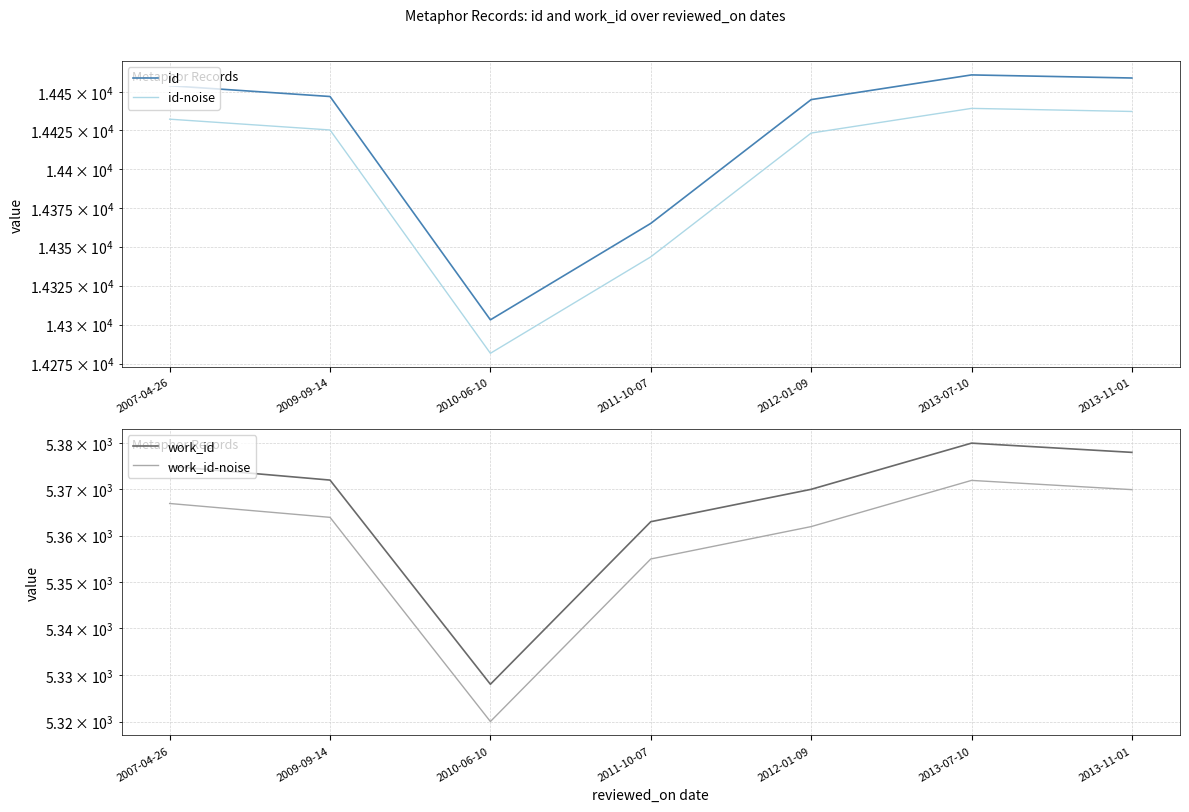

List the labels in order of work_id-noise value, largest first.

2013-07-10, 2013-11-01, 2007-04-26, 2009-09-14, 2012-01-09, 2011-10-07, 2010-06-10